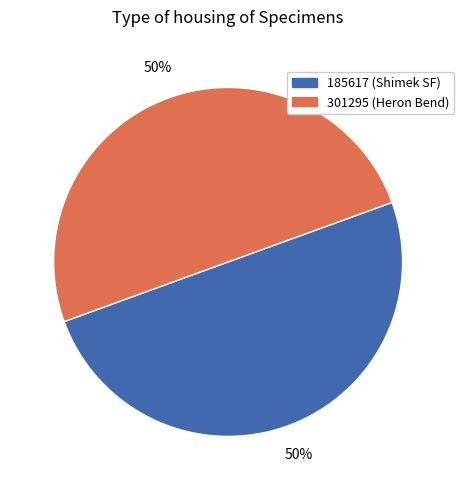

True or false: 301295 accounts for 41% of the total.

False